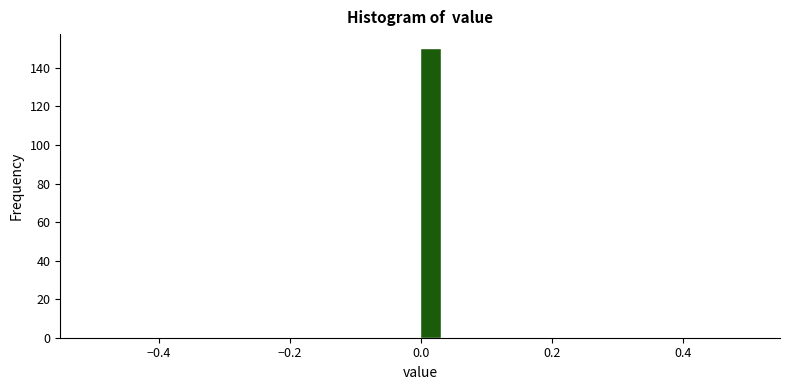

Around what value on the x-axis is the tallest bar? Give the approximate position of its centre, as read against the axis.

0.02